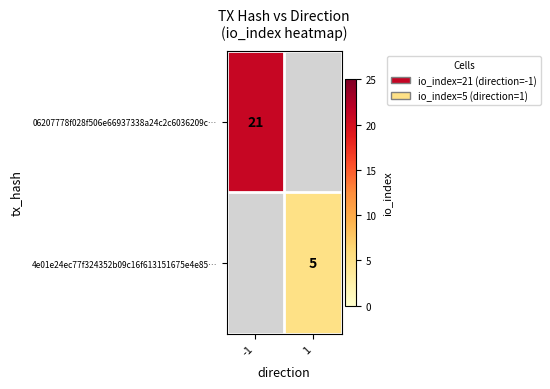

True or false: 4e01e24ec77f324352b09c16f613151675e4e85… has a value of 5 at 1.

True